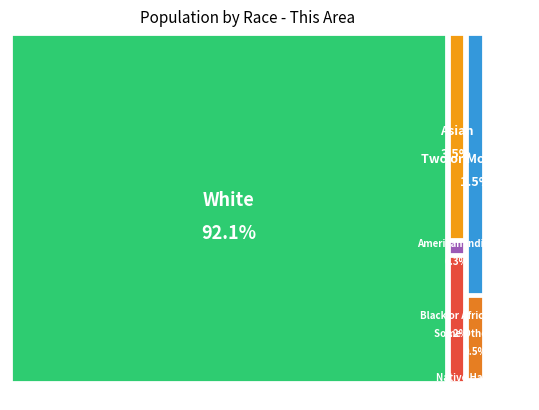

What percentage is NOT represented by Some Other Race alone?

99.5%